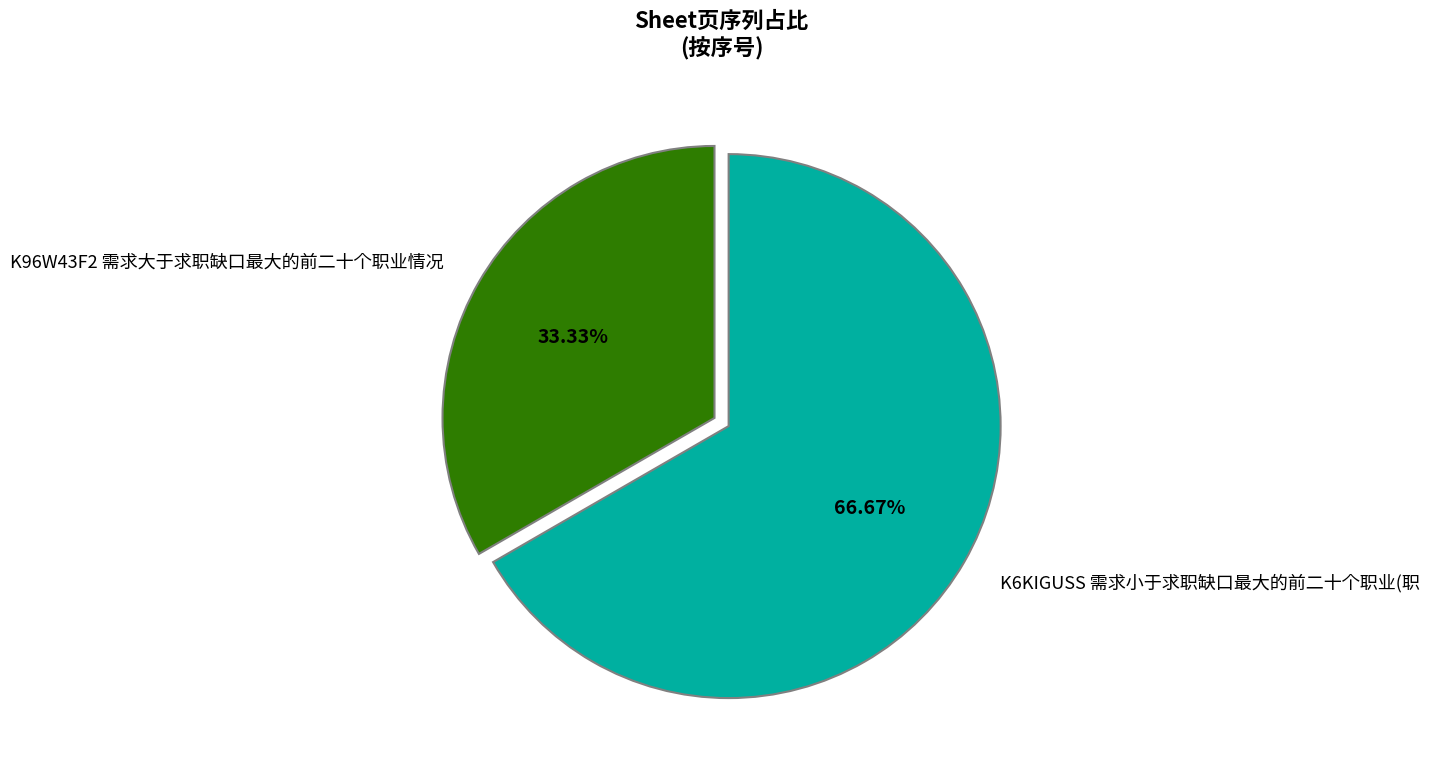

How many slices are in this pie chart?

2